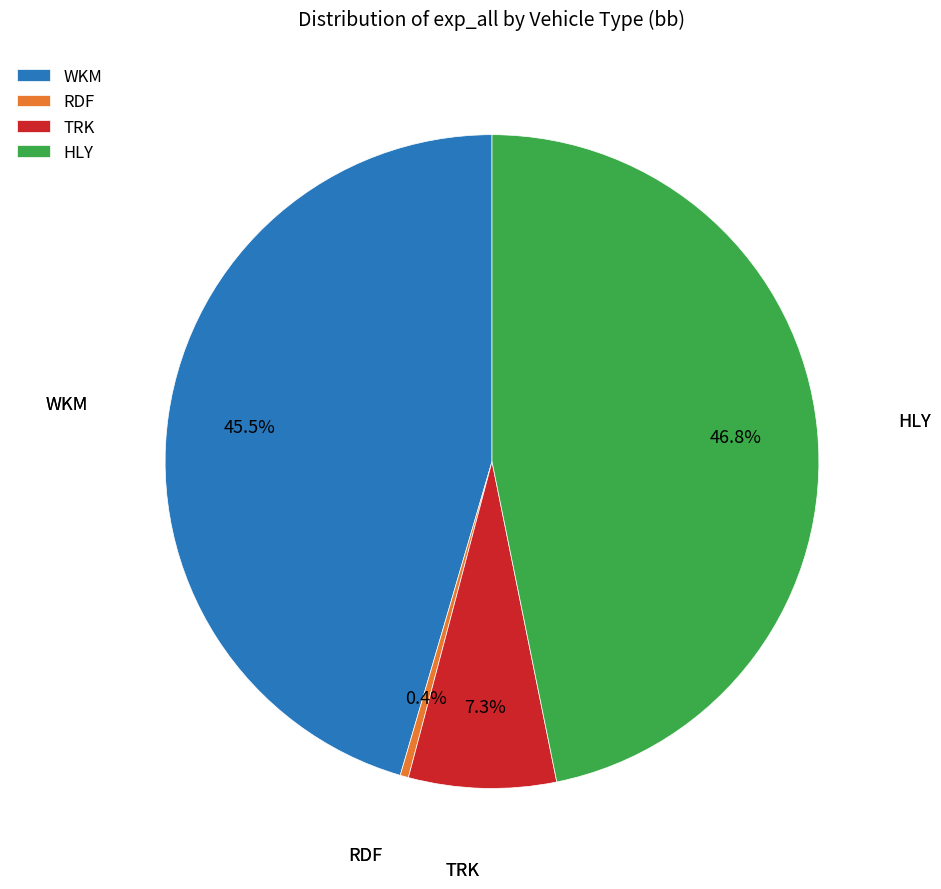

Which category has the biggest portion of the pie?

HLY